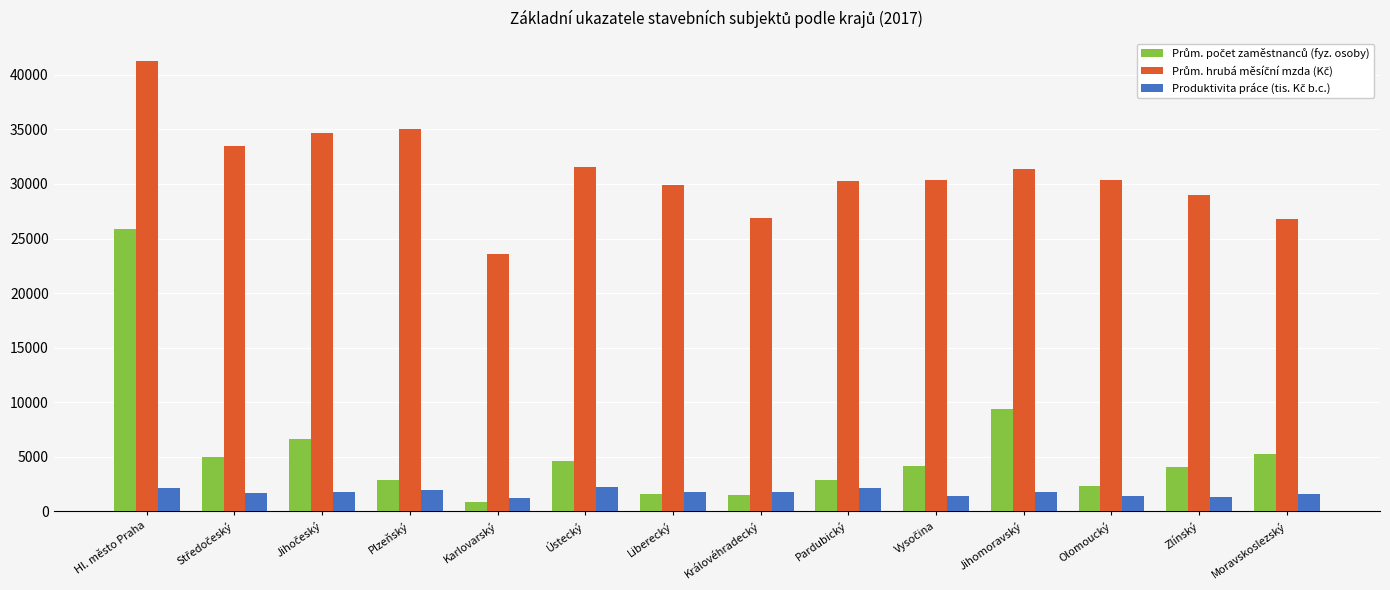

What is the greatest value displayed?

41298.8